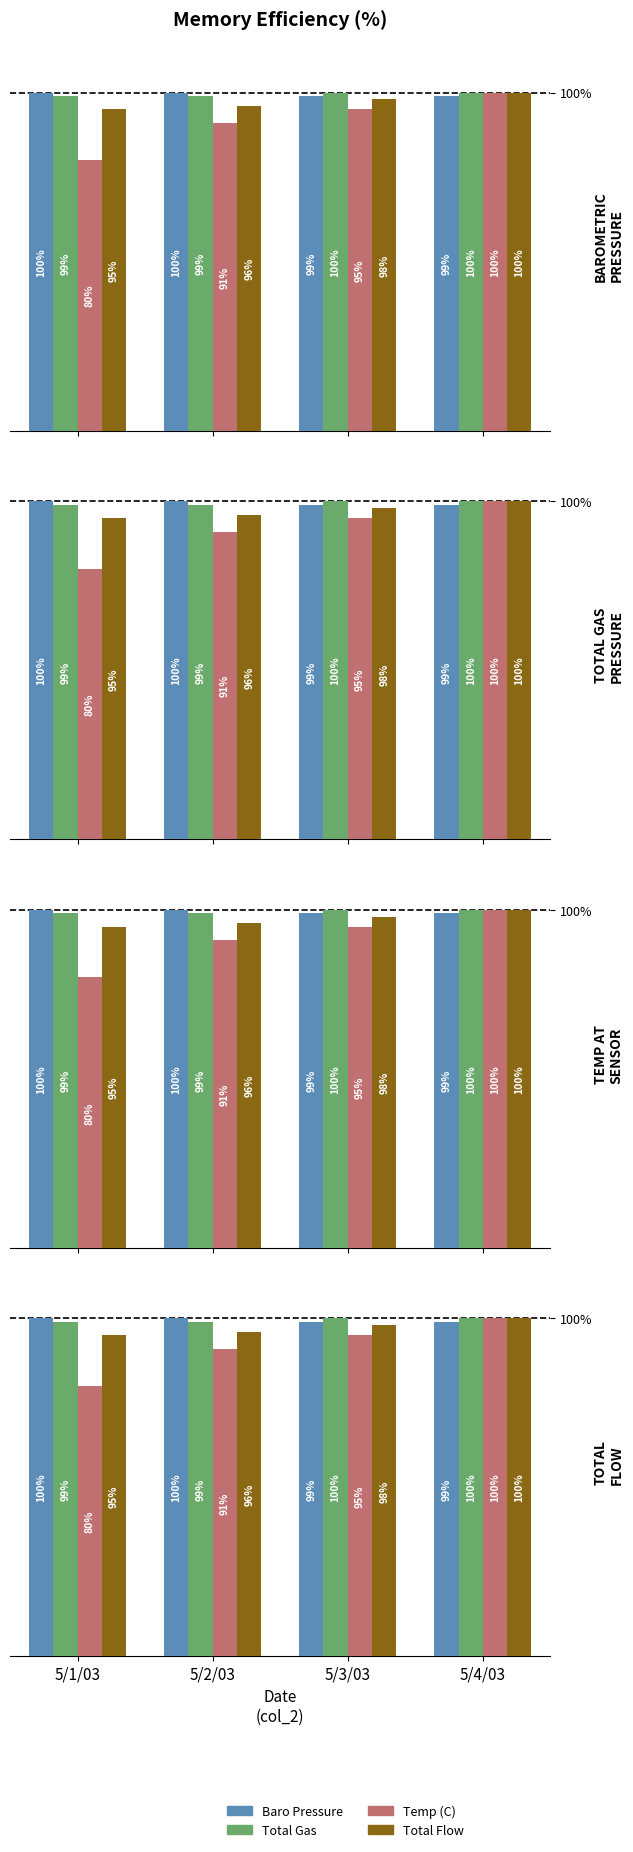

List the labels in order of Baro Pressure value, largest first.

5/1/03, 5/2/03, 5/3/03, 5/4/03